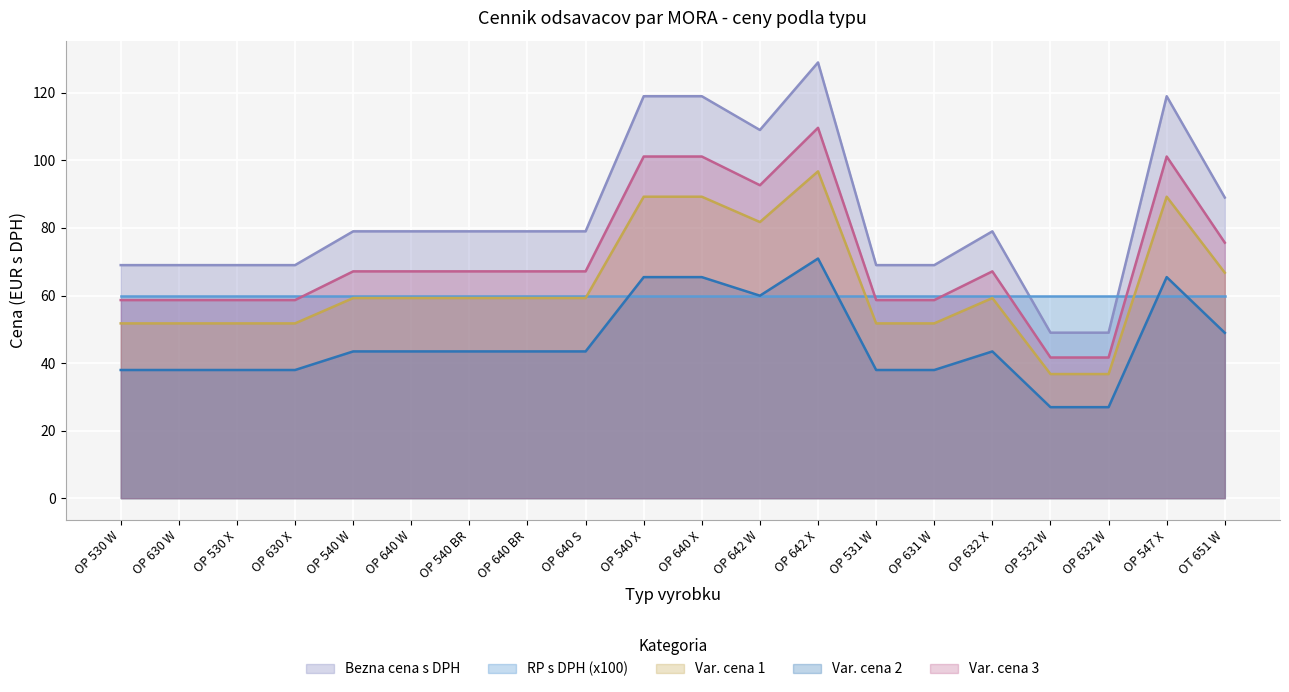

What is the sum of all values?

1670